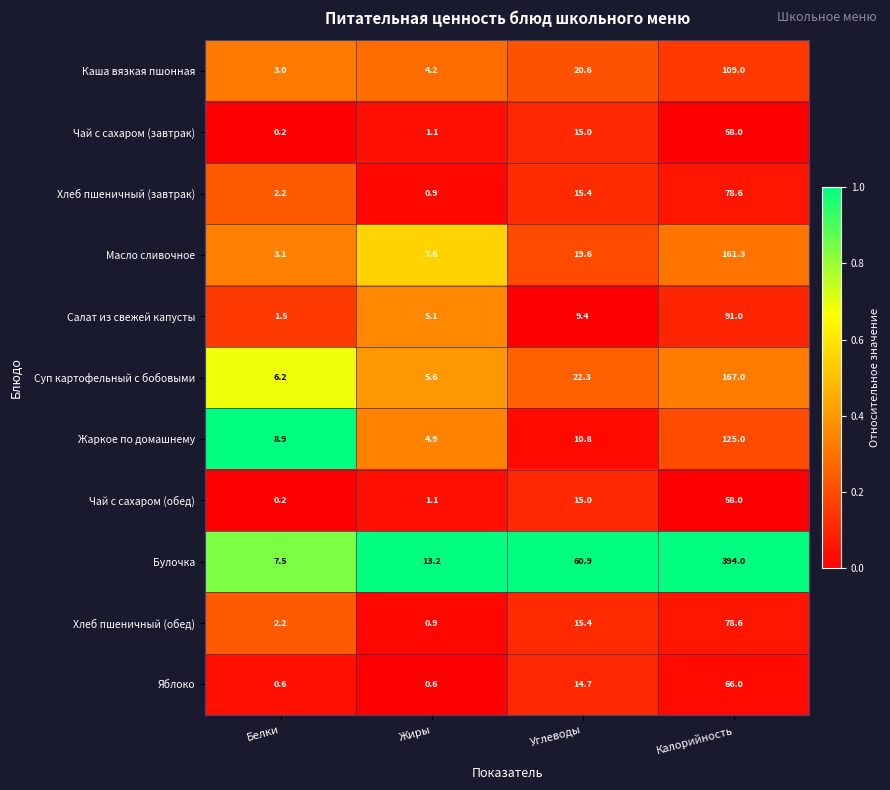

What is the total value across all series at Углеводы?

219.1